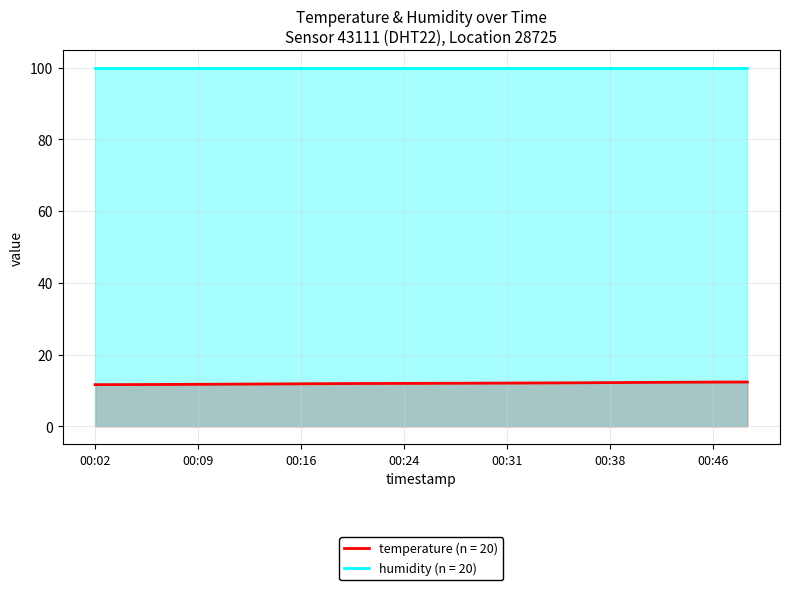

List the series in order of their peak value, lowest first.

temperature (n = 20), humidity (n = 20)